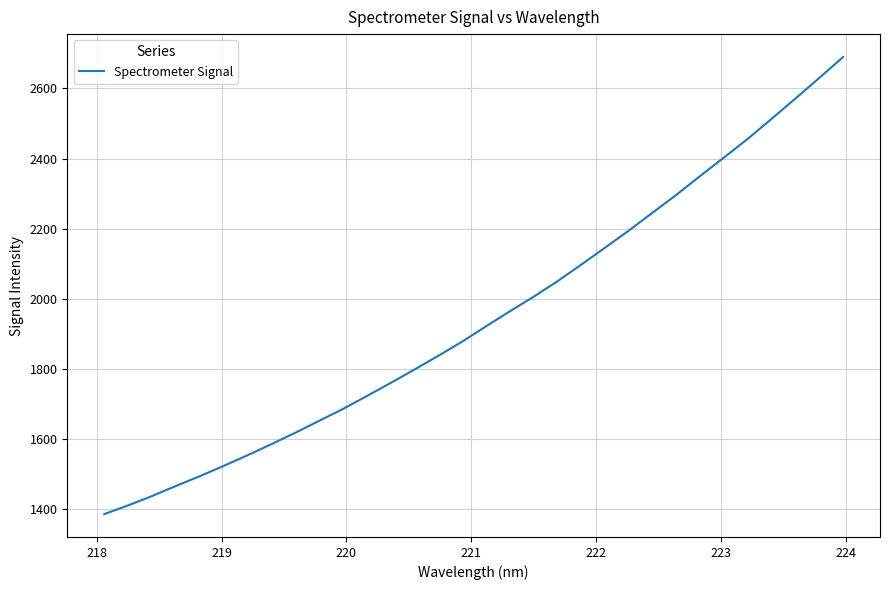

What is the maximum value shown in the chart?

2689.9